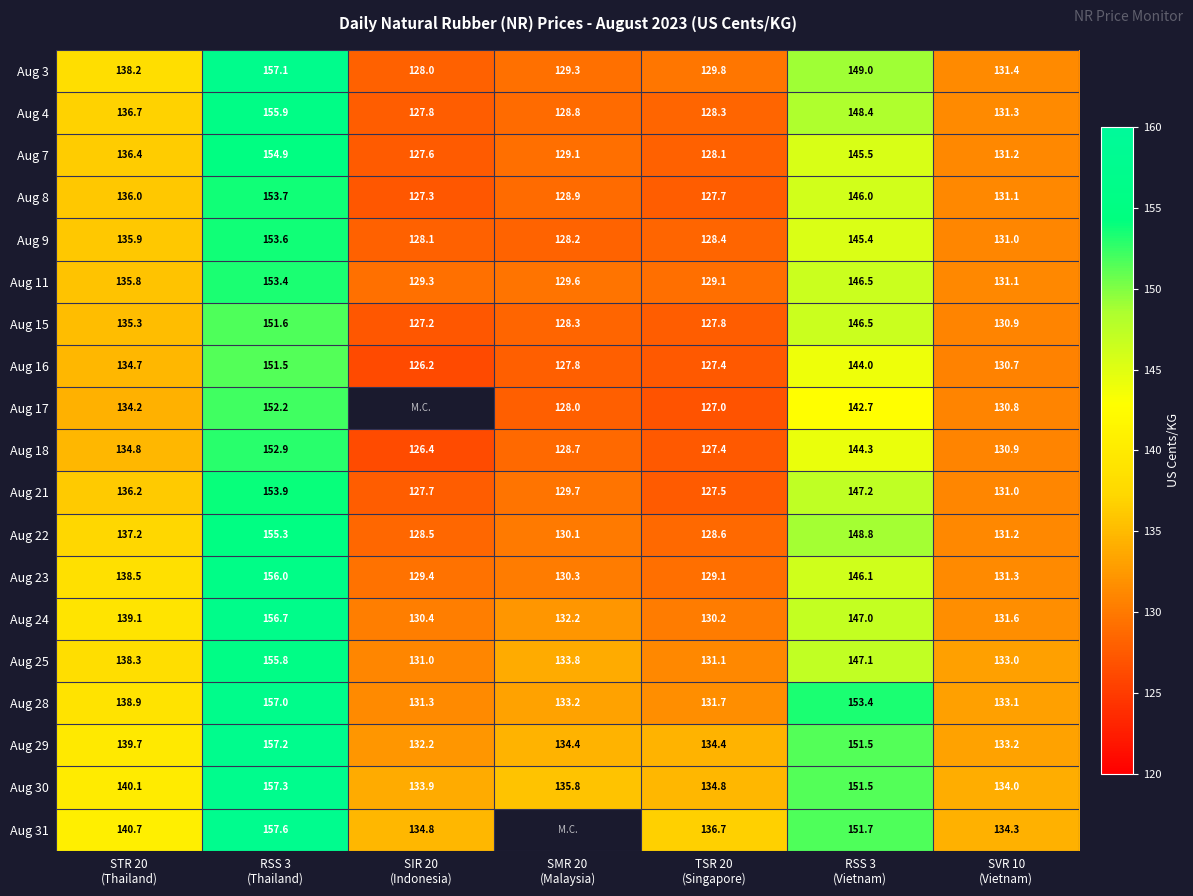

The value of Aug 23 at RSS 3 (Thailand) is 156.0. True or false?

True